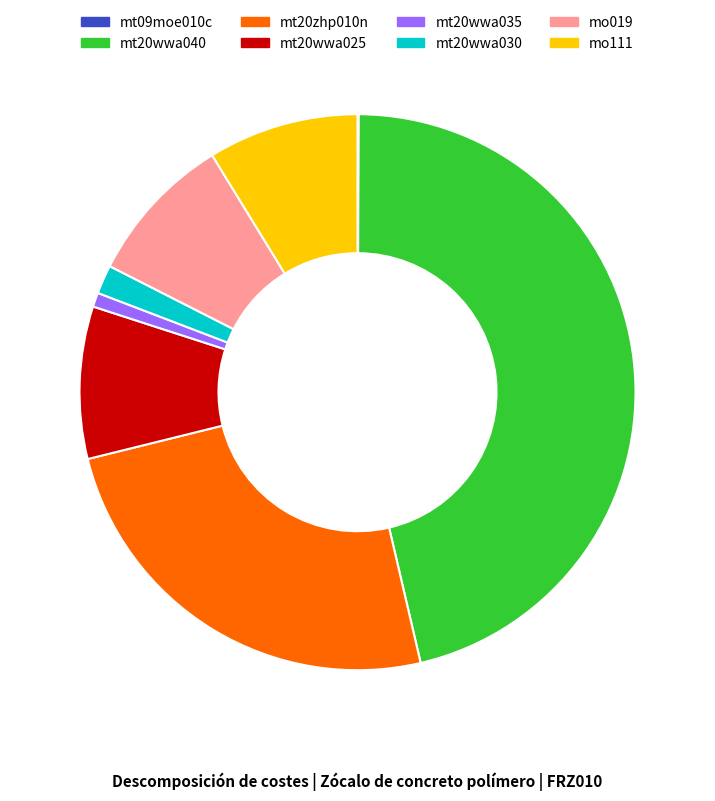

Is it true that mt20zhp010n is 12% of the pie?

False